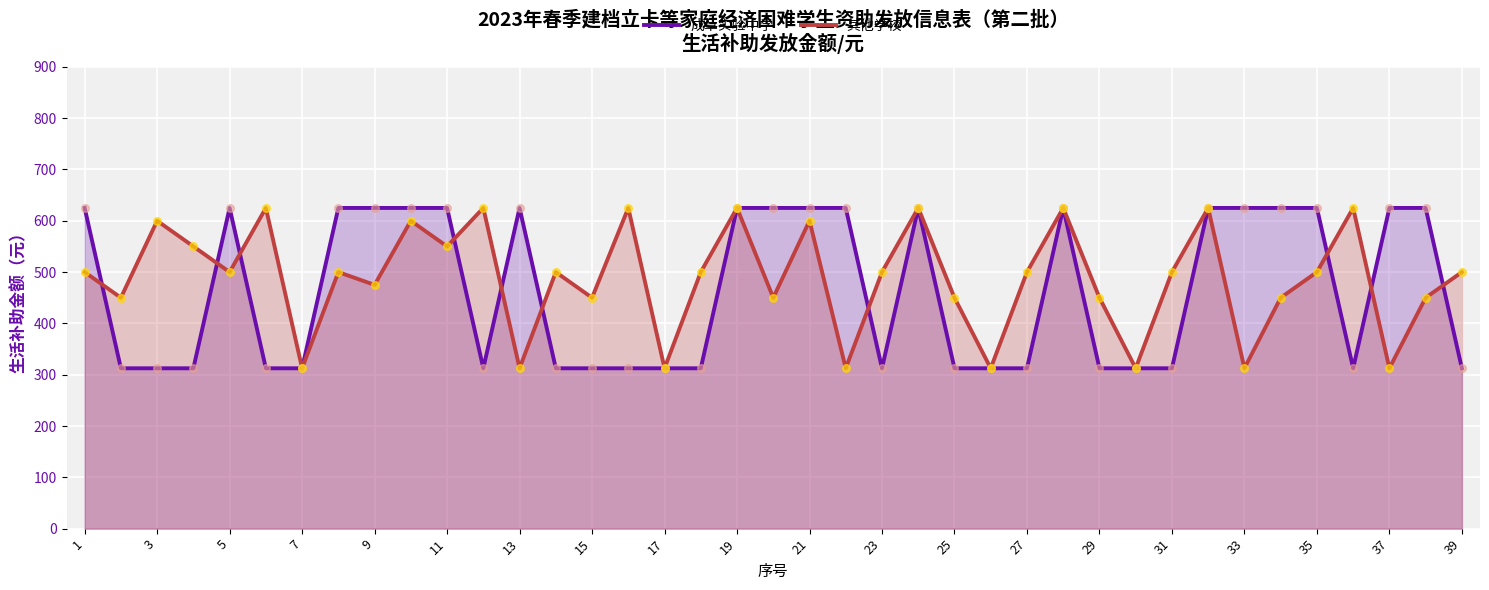

At how many categories does at least one series exceed 340?

35